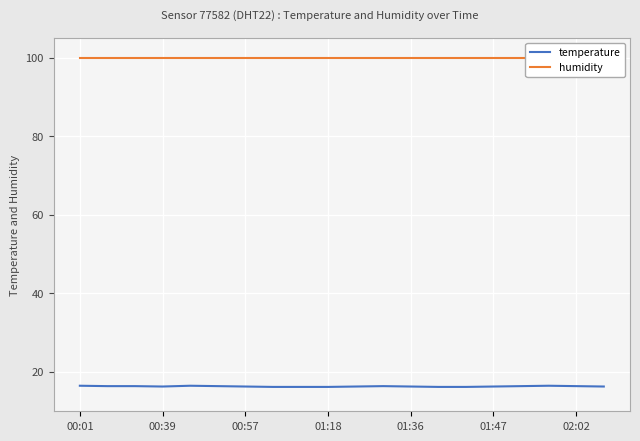

True or false: temperature and humidity intersect in this chart.

False